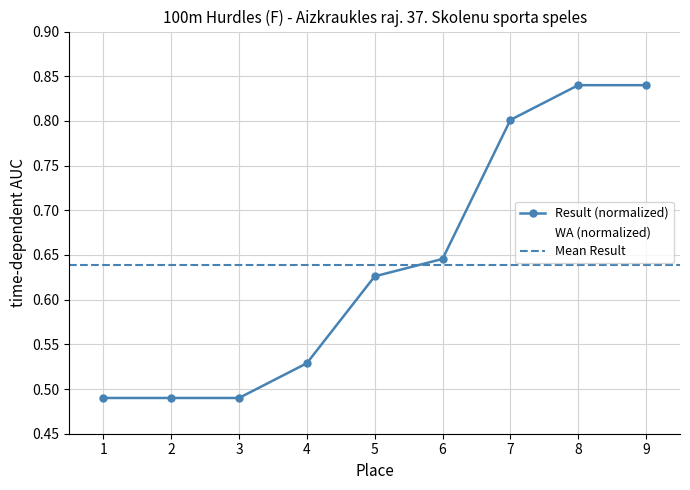

Is this an area chart (filled region under the line)?

No